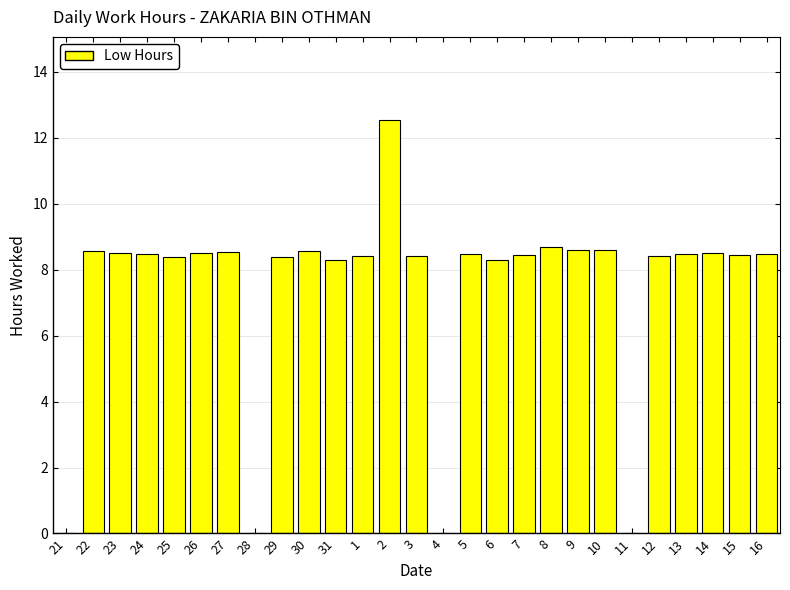

Is it true that the value at 8 is 8.7?

True